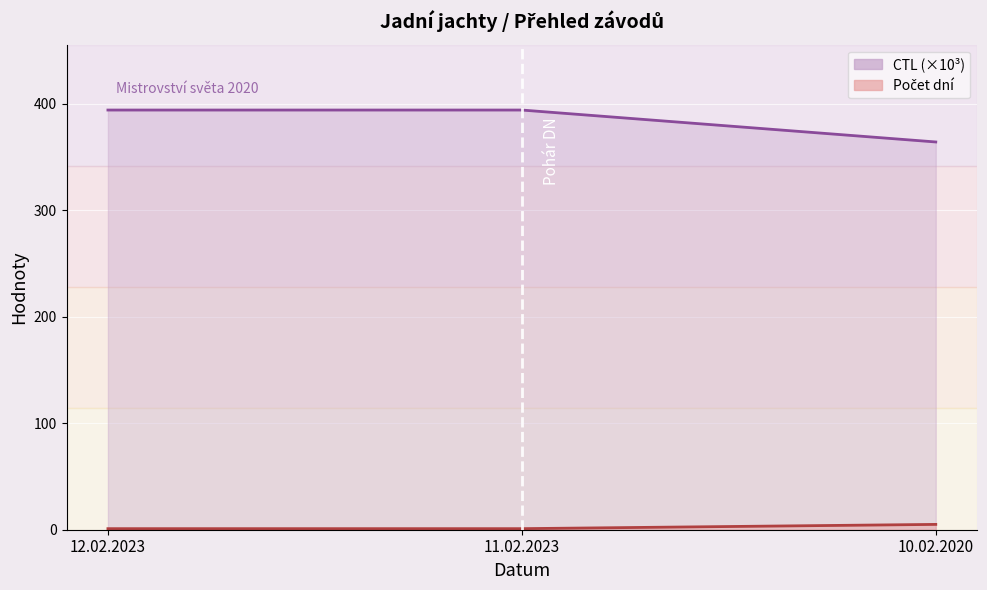

Which has a higher value, 11.02.2023 or 10.02.2020?

11.02.2023